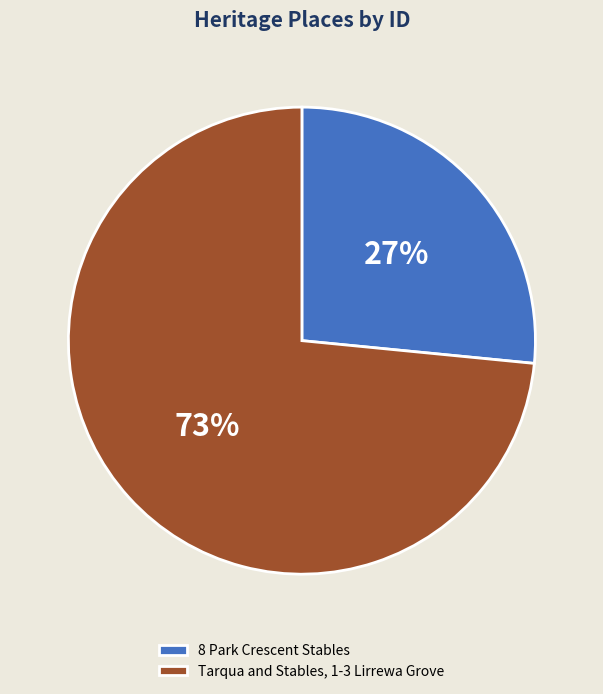

What percentage is the Tarqua and Stables, 1-3 Lirrewa Grove slice, to the nearest percent?

73%